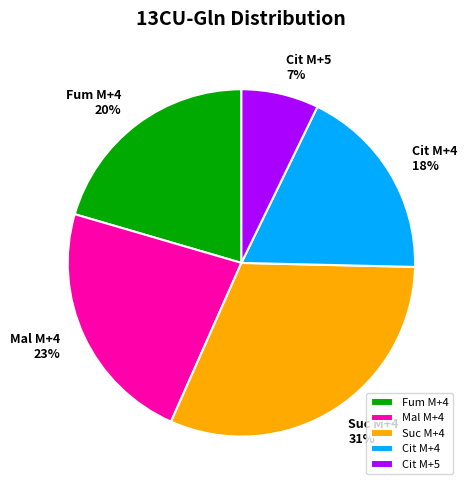

Count the number of slices in the pie.

5